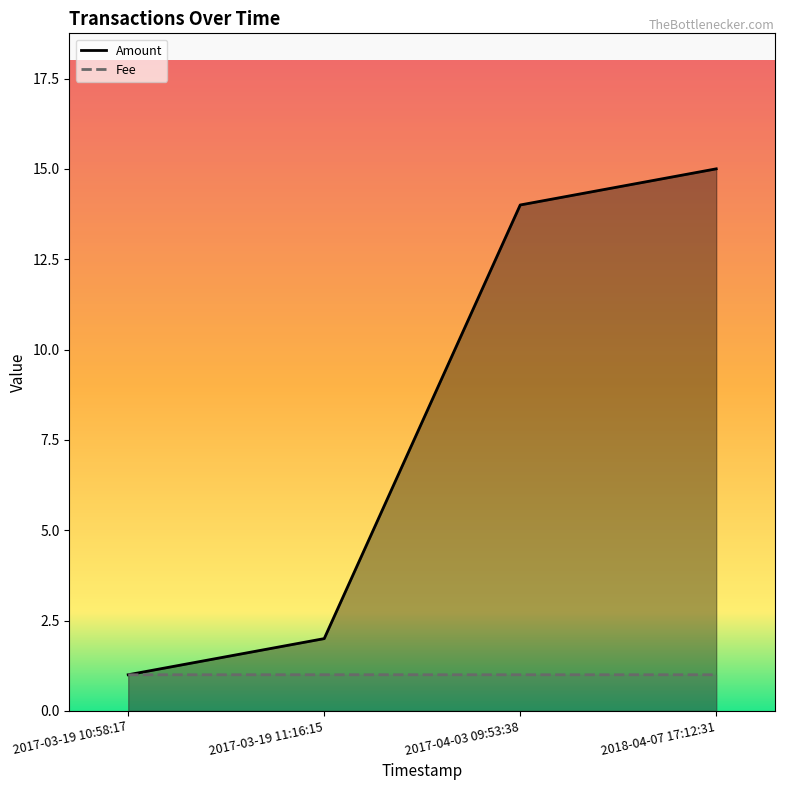

What is the difference between the highest and lowest values at 2017-03-19 11:16:15?

1.0